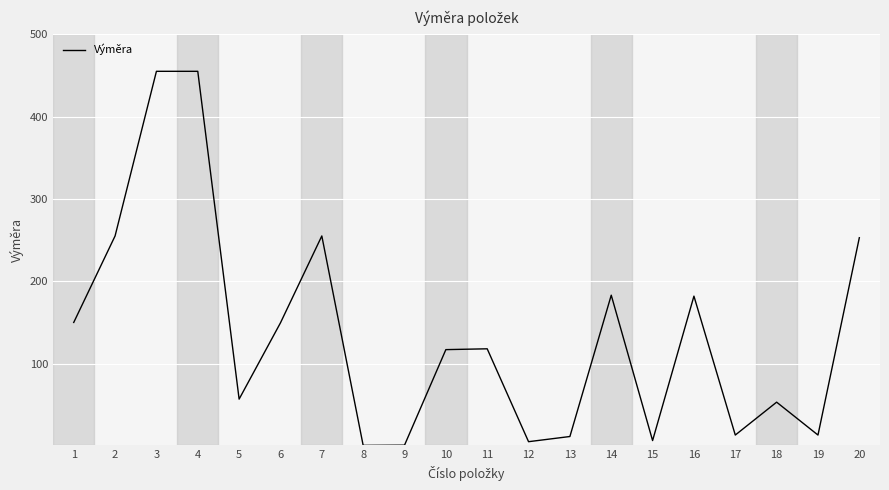

What is the approximate value at 15?

6.6